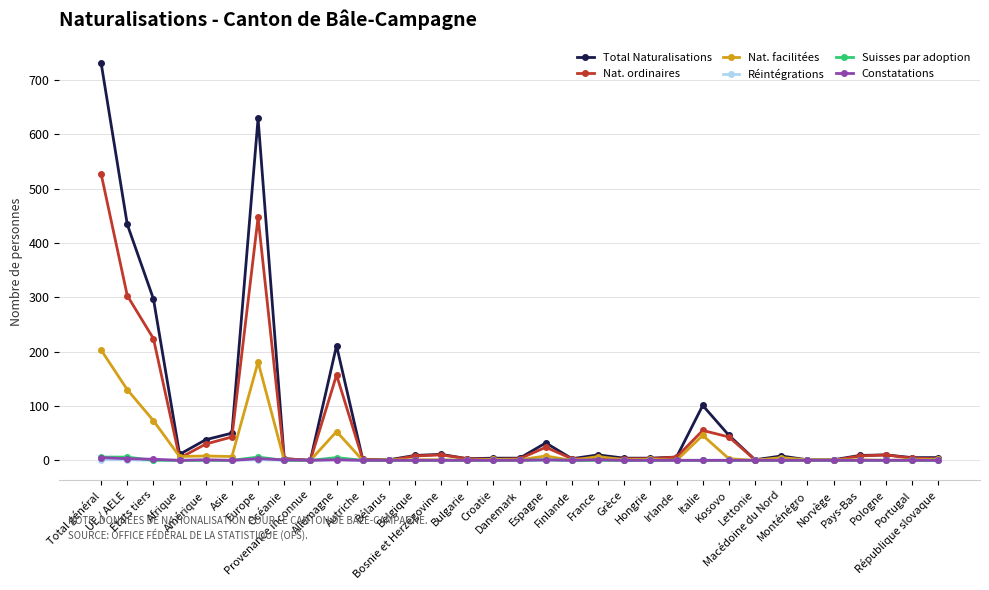

What is the sum of all Suisses par adoption values?

24